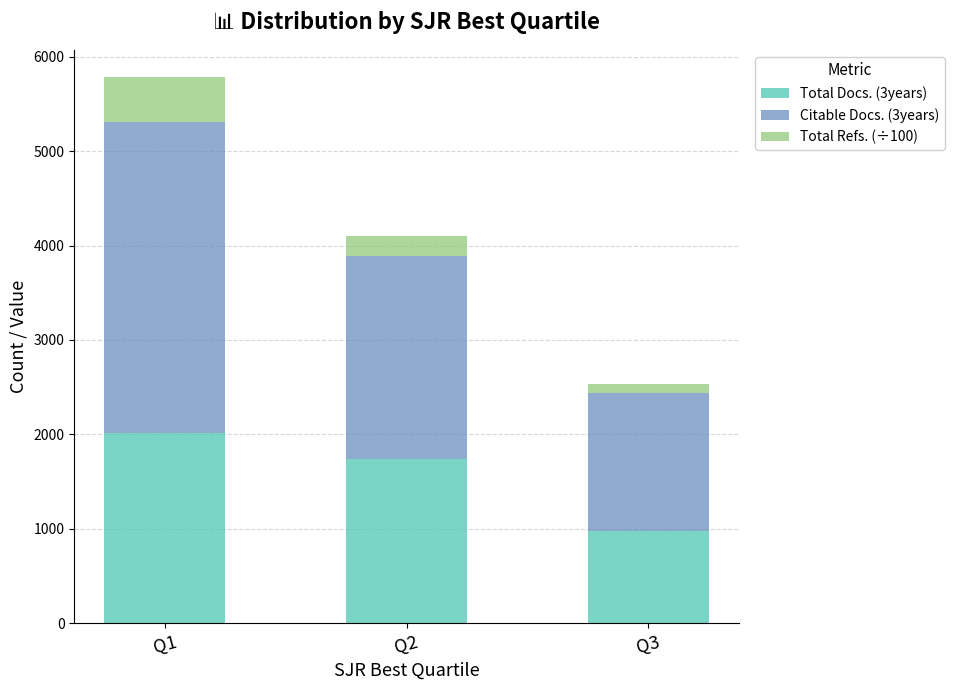

At which label does Total Docs. (3years) first exceed 1744?

Q1